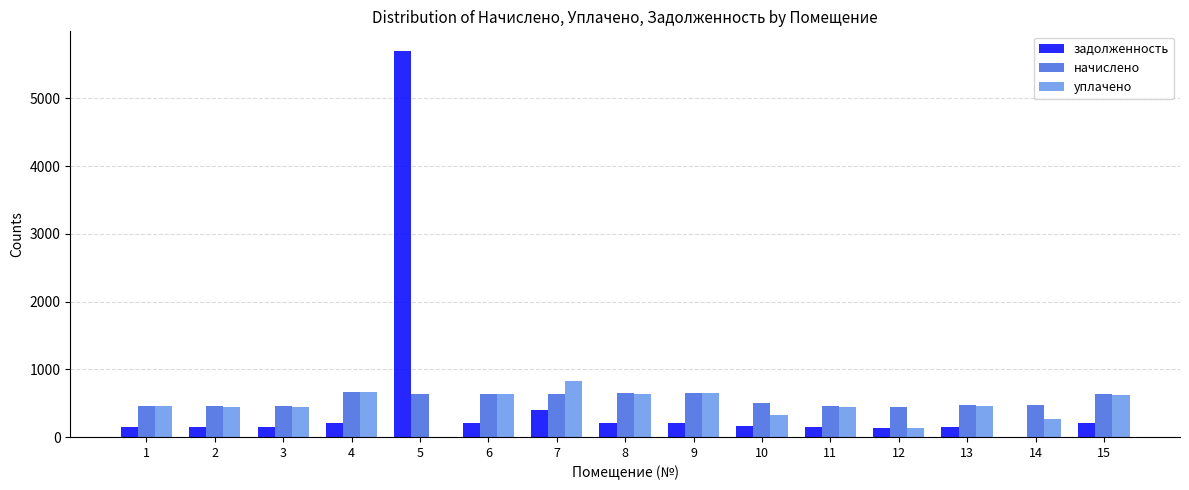

True or false: задолженность has a value of 206.3 at 8.

True